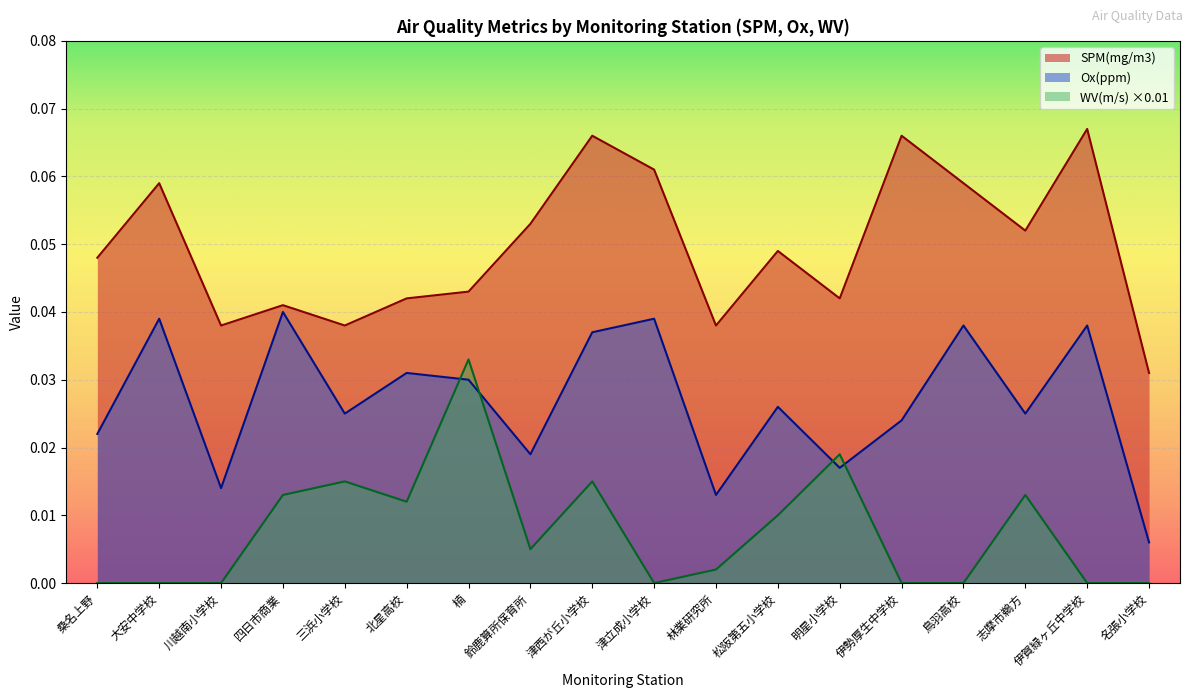

Is the value of WV(m/s) ×0.01 at 三浜小学校 greater than the value of Ox(ppm) at 三浜小学校?

No